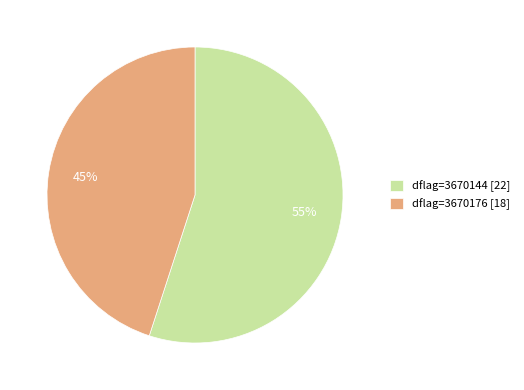

Count the number of slices in the pie.

2